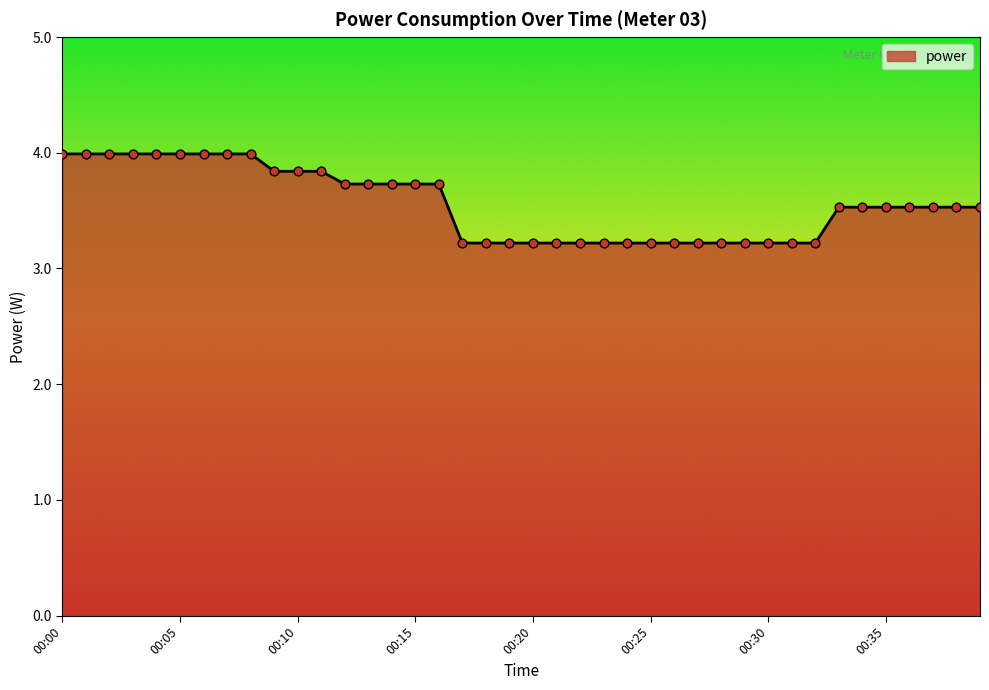

What is the minimum value shown in the chart?

3.2